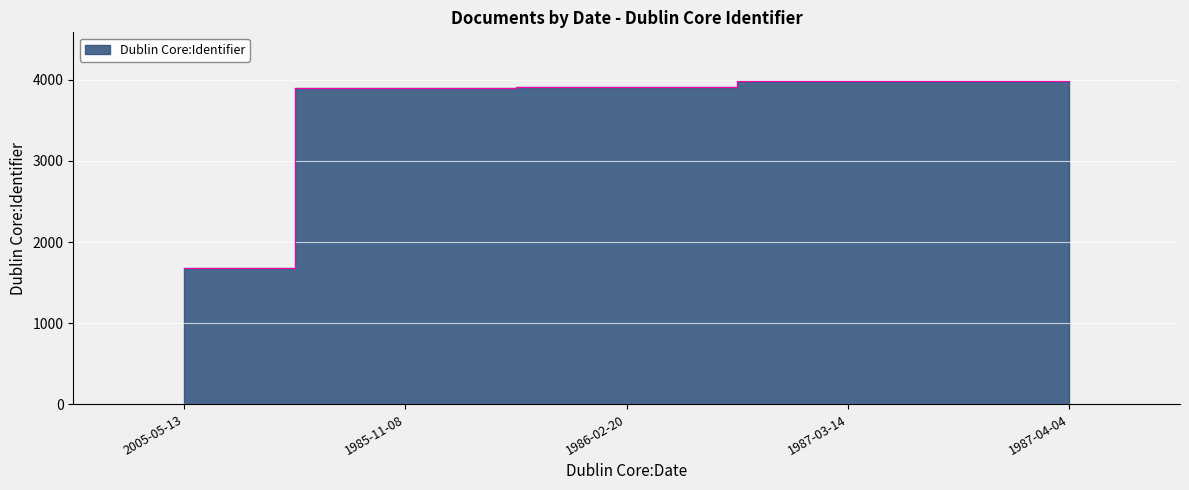

The chart shows a value of 3983 at 1987-03-14. True or false?

True